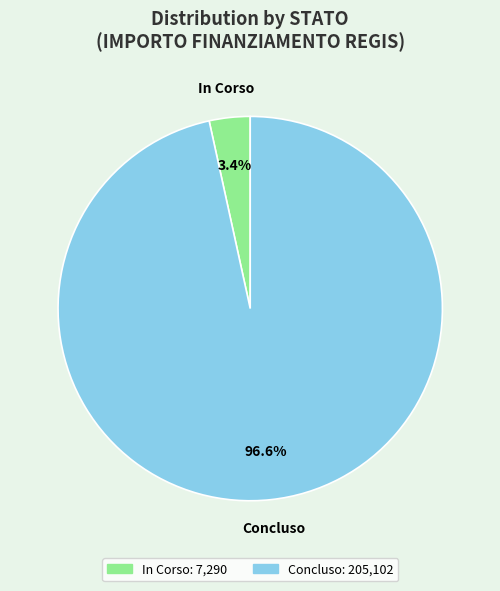

Which category has the smallest portion of the pie?

In Corso